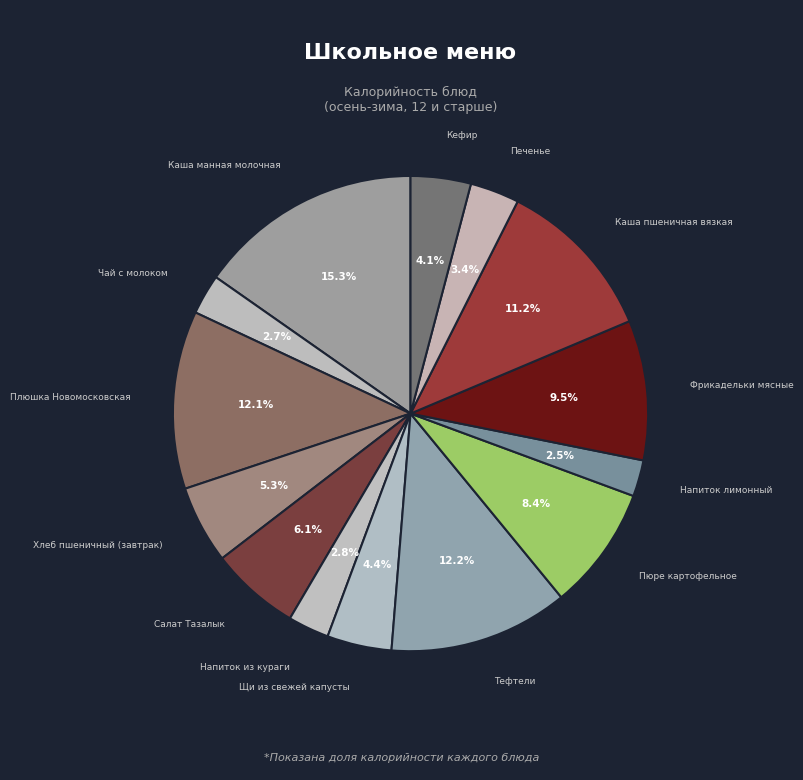

Count the number of slices in the pie.

14